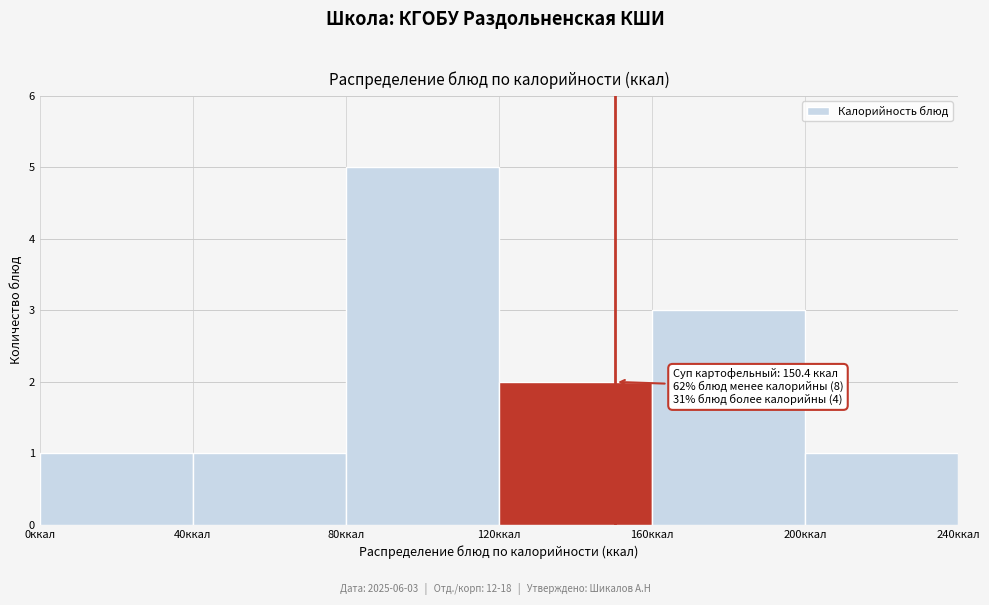

Which range on the x-axis has the tallest bar?

80 to 120